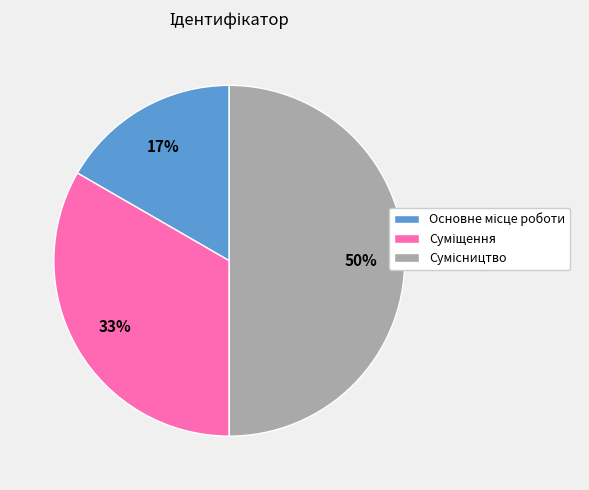

To the nearest percent, what is the average slice percentage?

33%